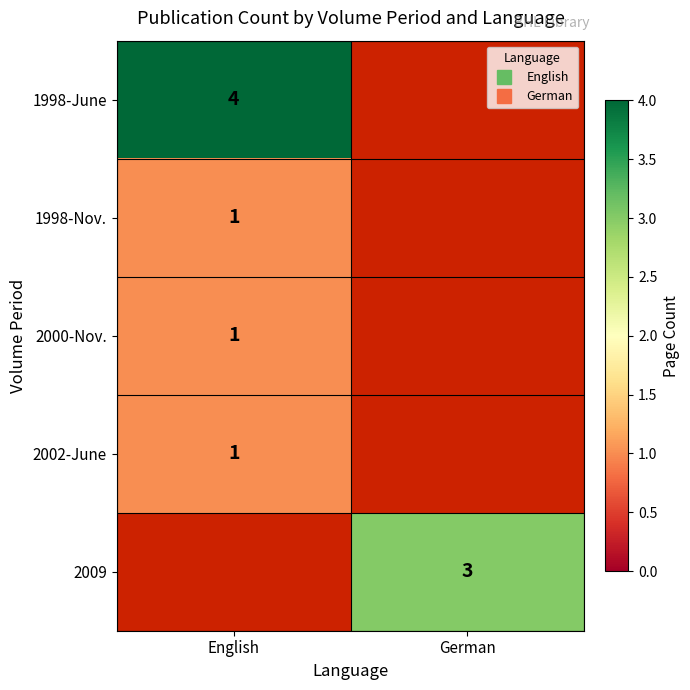

True or false: 1998-June has a value of 7.2 at English.

False